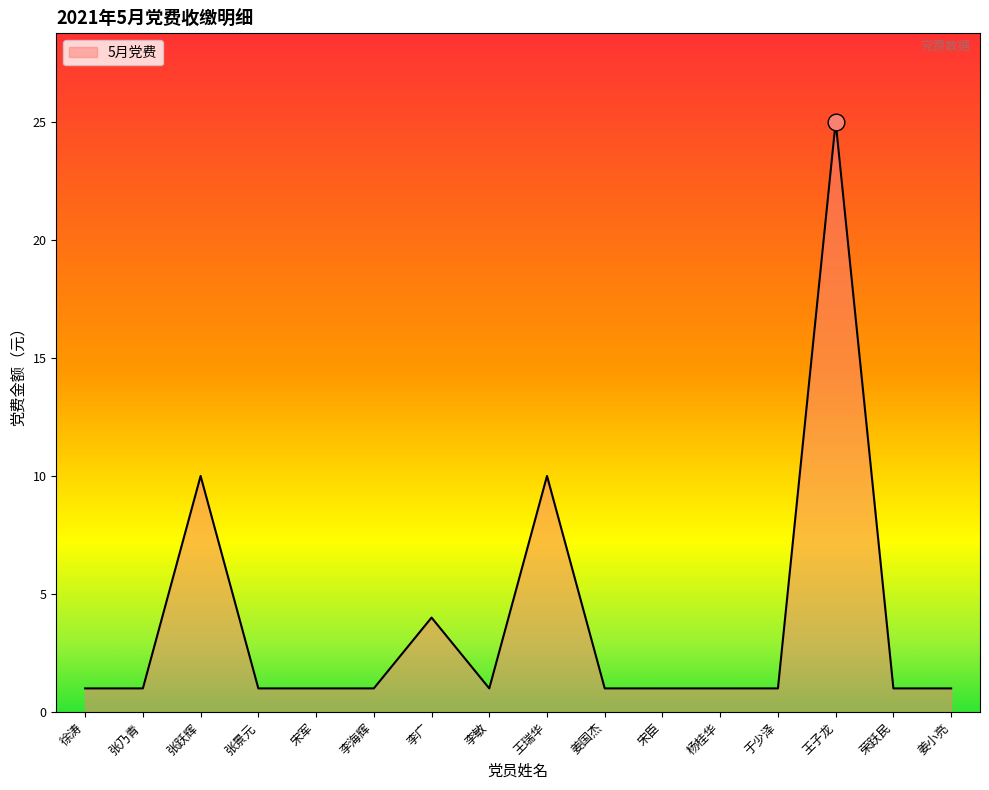

The value at 张跃辉 is 5. True or false?

False